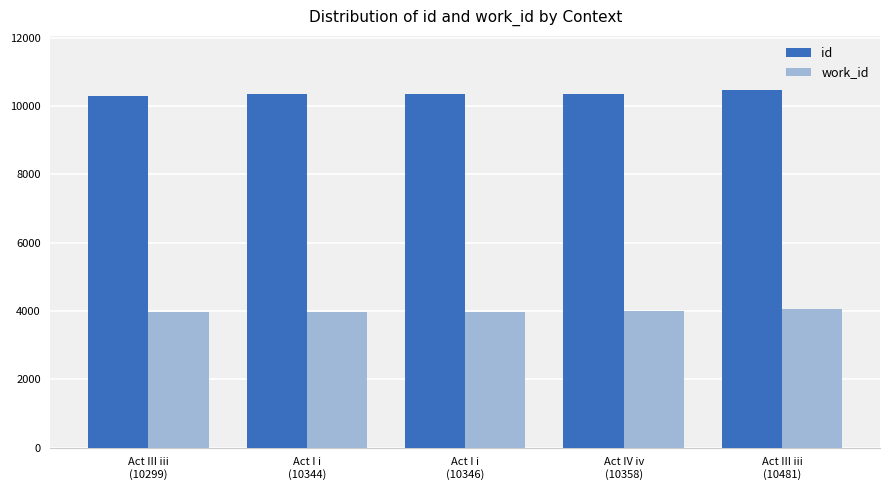

Is the value of id at Act III iii
(10299) greater than the value of work_id at Act III iii
(10299)?

Yes